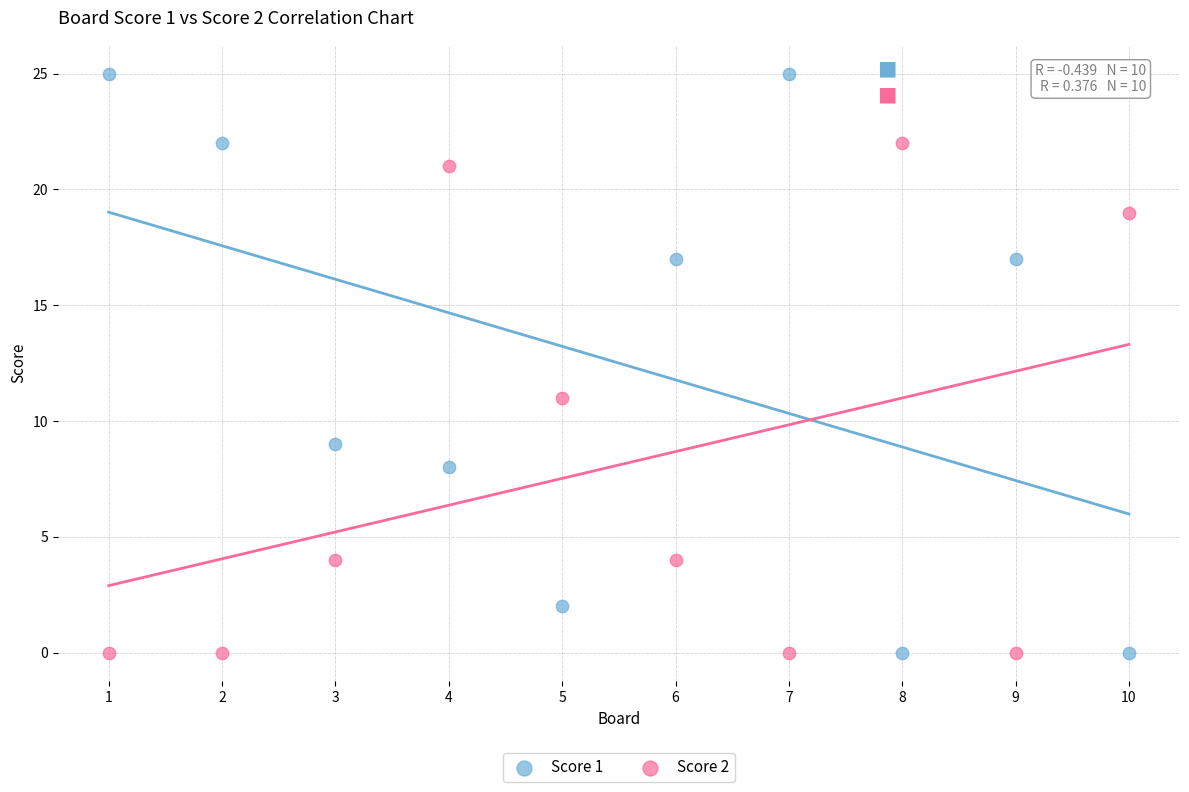

Which series has the largest Y range (max minus min)?

Score 1